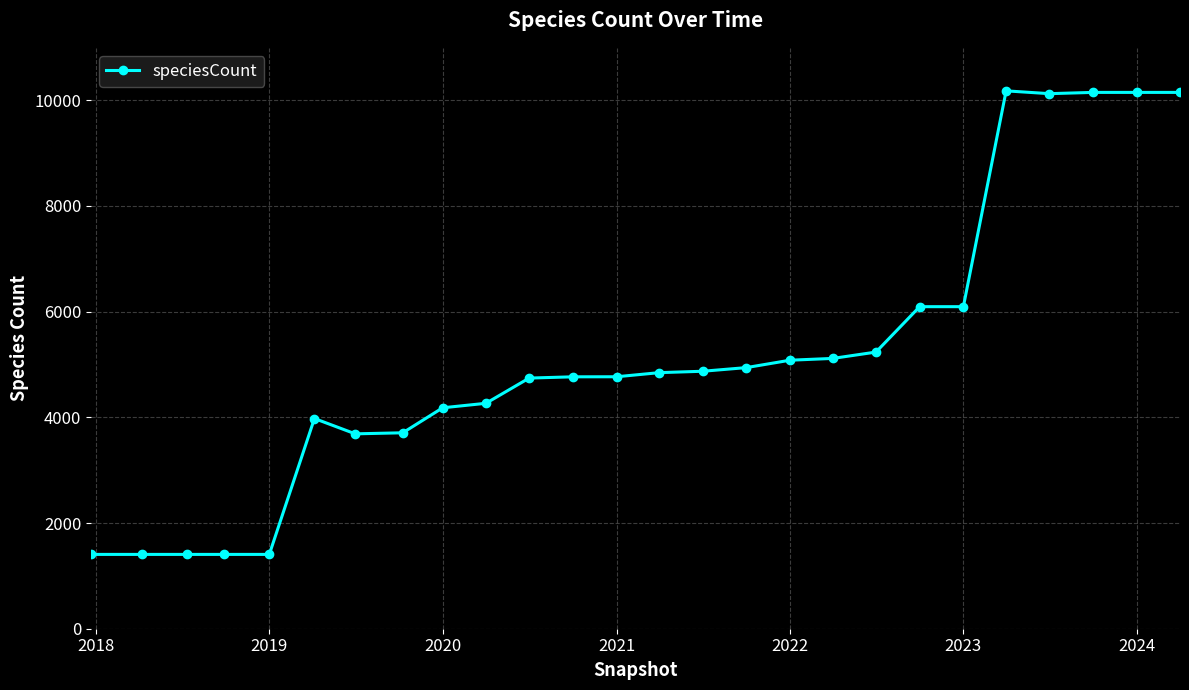

What is the value of the 14th point from the left?

4845